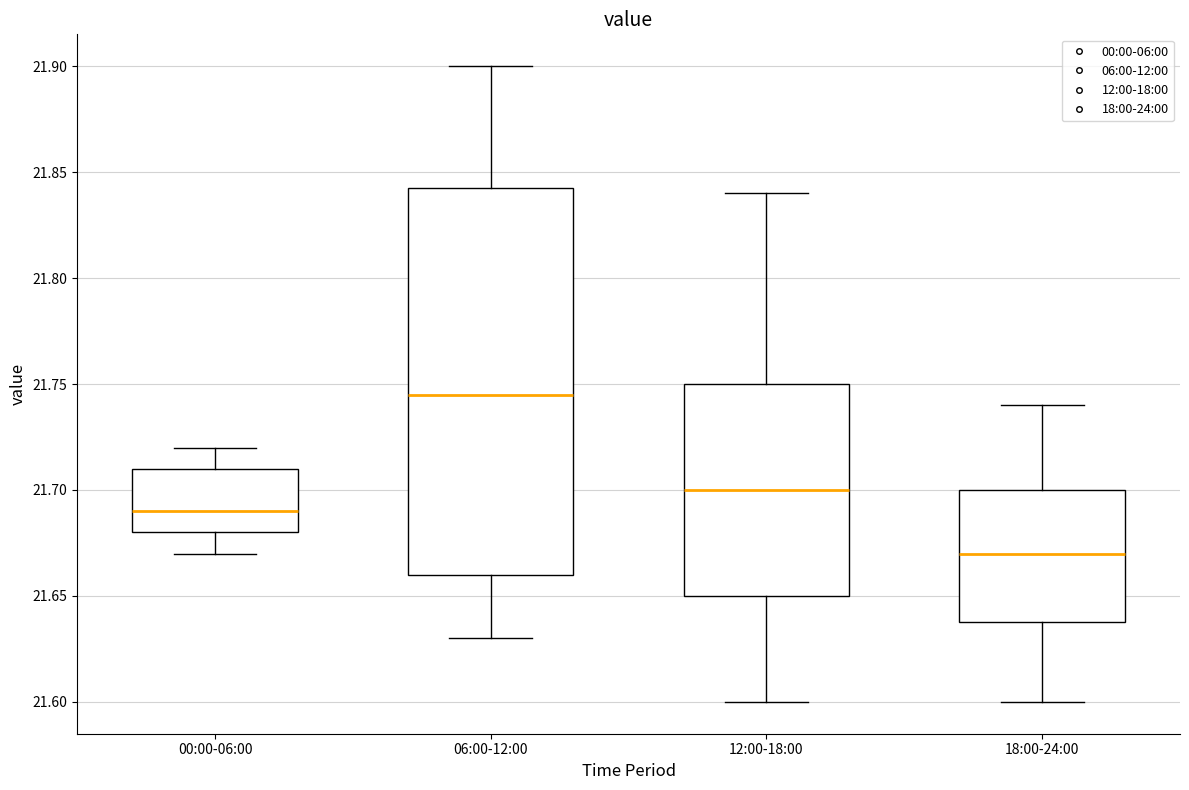

Reading left to right, transcribe this box plot: for each box, give where its median line is, the range the box spans, and where its two whiskers end, as read against the y-axis. The values are not printed on the chart, so give them approximately, as read against the axis.

00:00-06:00: median 21.690, box 21.680 to 21.710, whiskers 21.670 to 21.720
06:00-12:00: median 21.745, box 21.660 to 21.845, whiskers 21.630 to 21.900
12:00-18:00: median 21.700, box 21.650 to 21.750, whiskers 21.600 to 21.840
18:00-24:00: median 21.670, box 21.640 to 21.700, whiskers 21.600 to 21.740